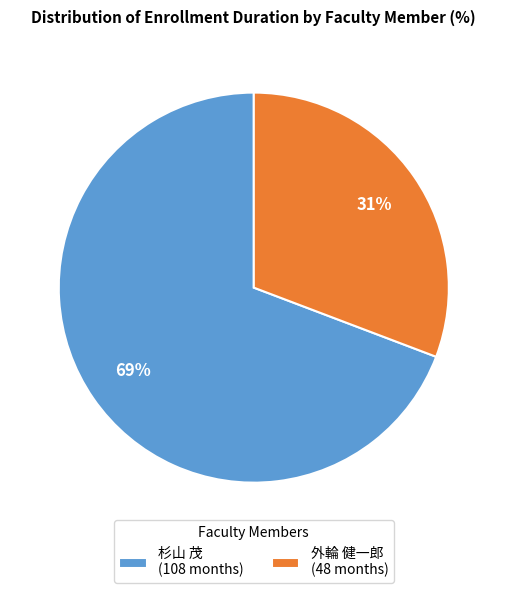

Count the number of slices in the pie.

2